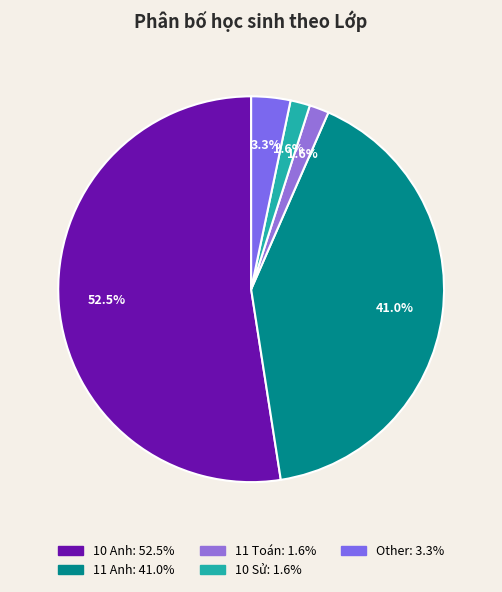

How many segments does this pie chart have?

5